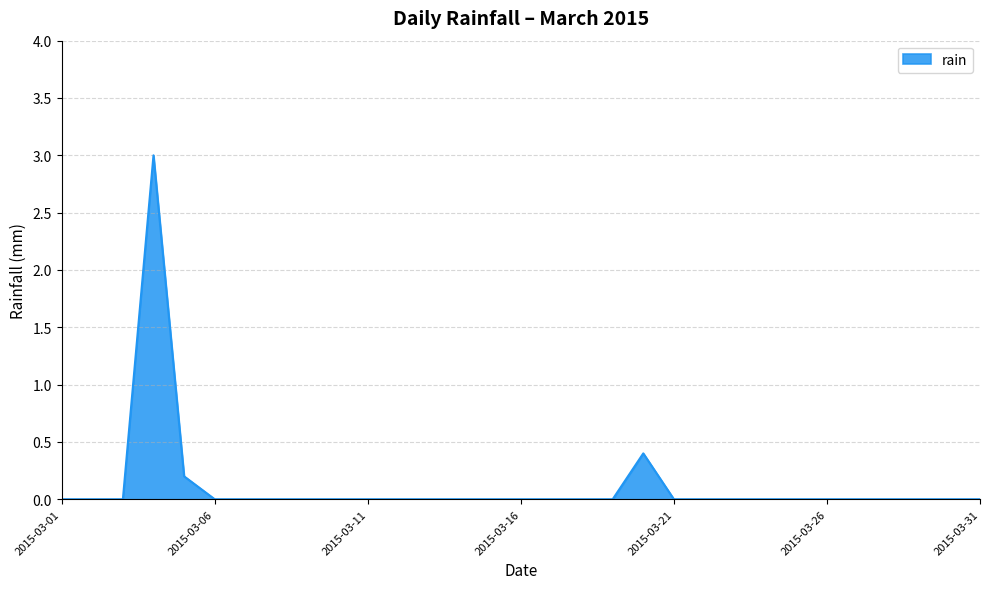

What is the maximum value shown in the chart?

3.0